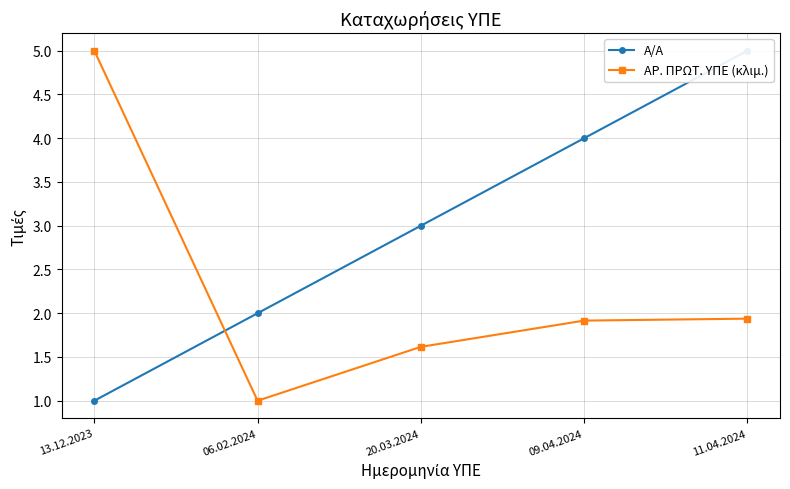

Rank the series by their maximum value, from highest to lowest.

Α/Α, ΑΡ. ΠΡΩΤ. ΥΠΕ (κλιμ.)